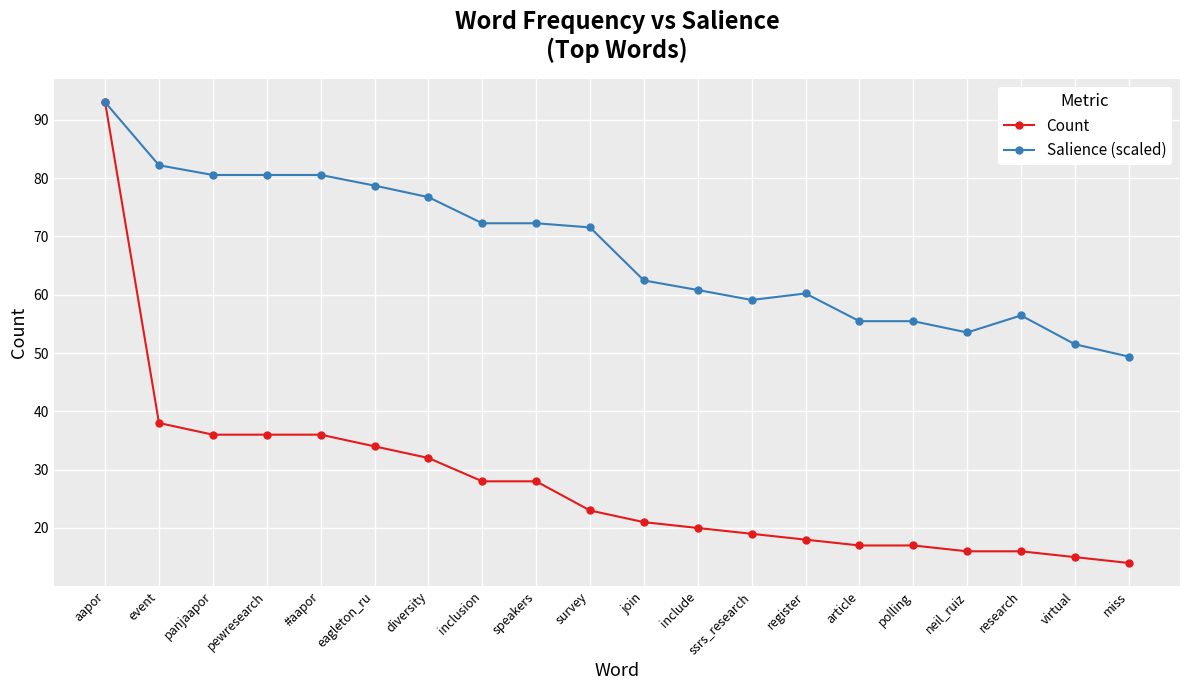

The Salience (scaled) series shows 73.7 at miss. True or false?

False